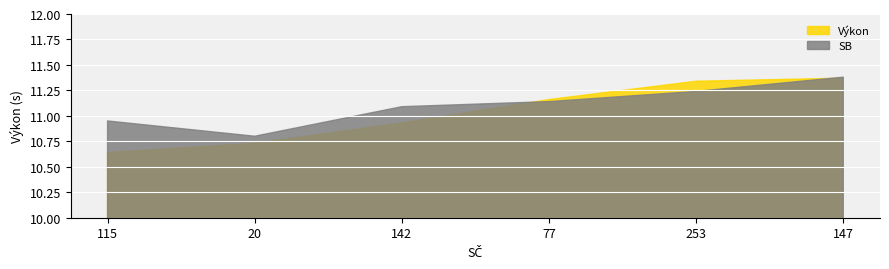

After their last crossing, which series has the higher values: Výkon or SB?

SB